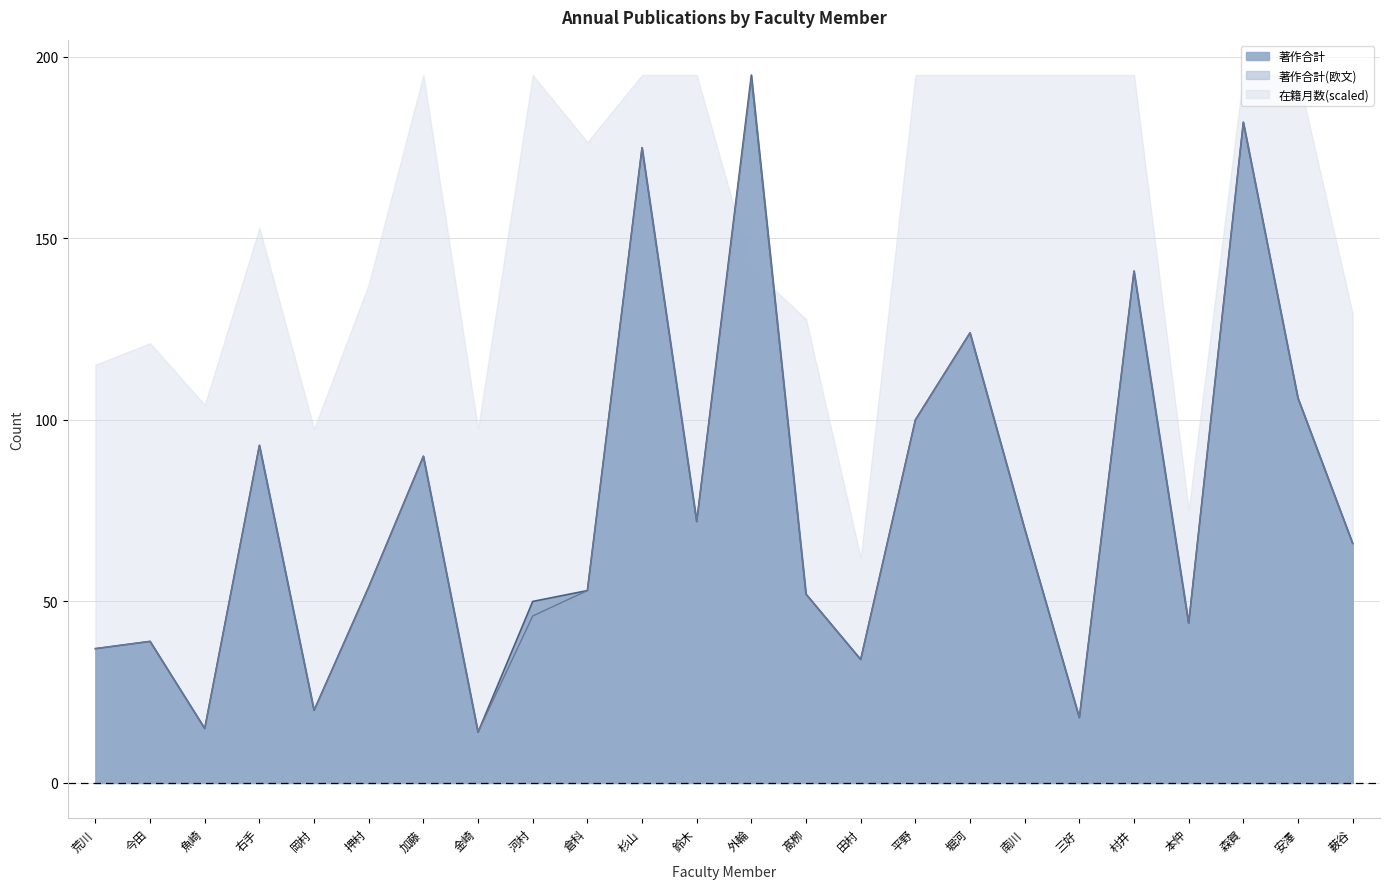

True or false: 著作合計 and 著作合計(欧文) intersect in this chart.

False